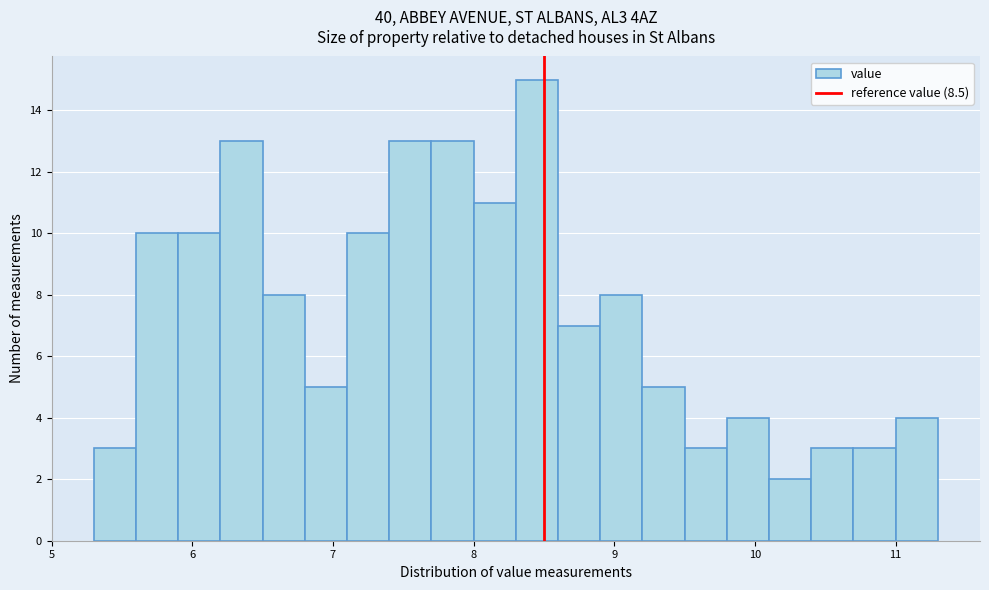

Read against the x-axis, roughly where is the centre of the tallest bar?

8.5